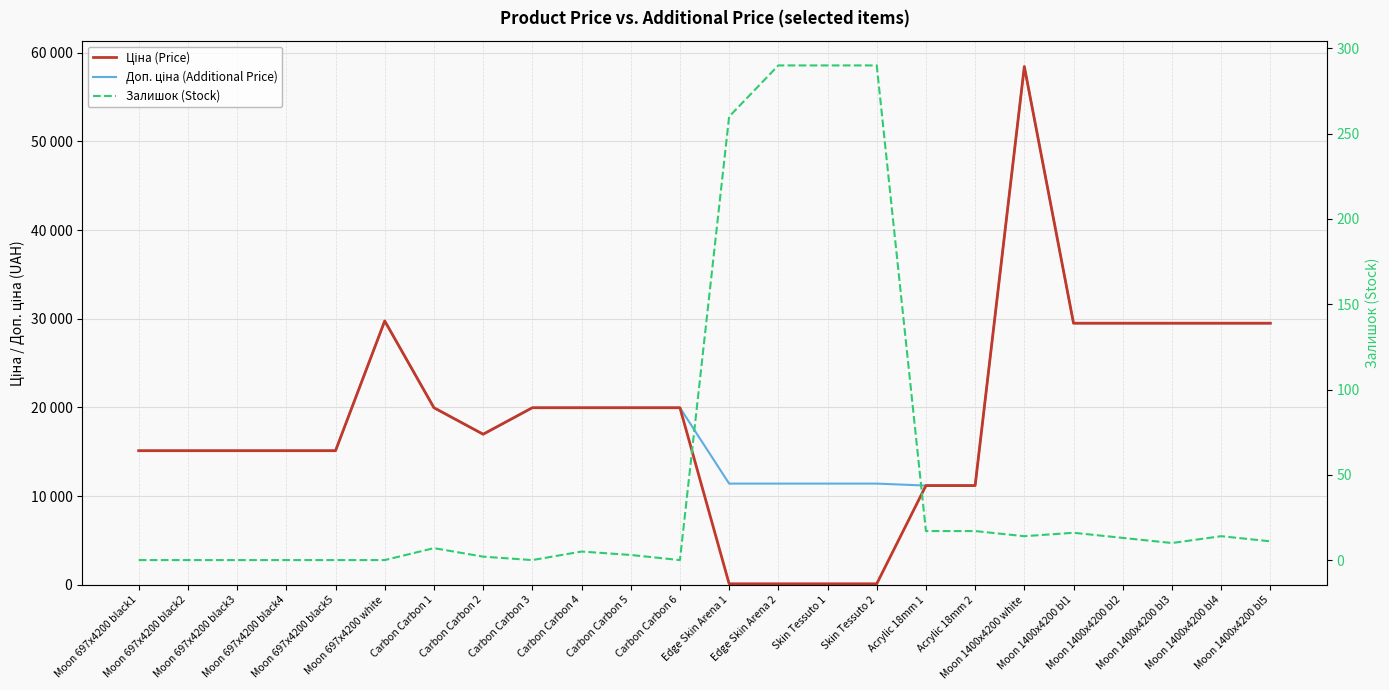

Between Moon 697x4200 black5 and Moon 1400x4200 bl2, which is larger?

Moon 1400x4200 bl2